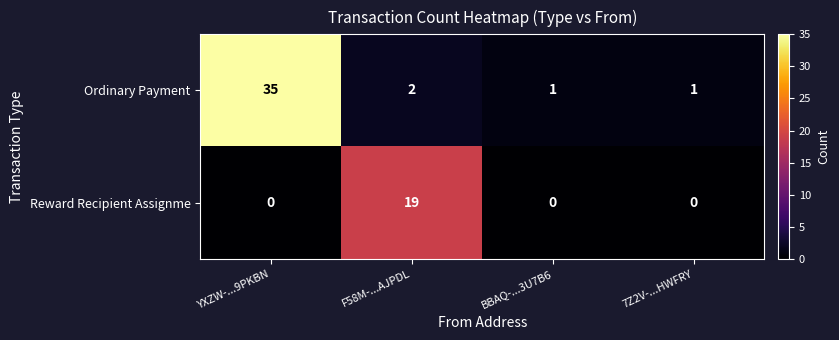

Reading left to right, extract all data points from this chart.

Ordinary Payment: 35	2	1	1
Reward Recipient Assignme: 0	19	0	0